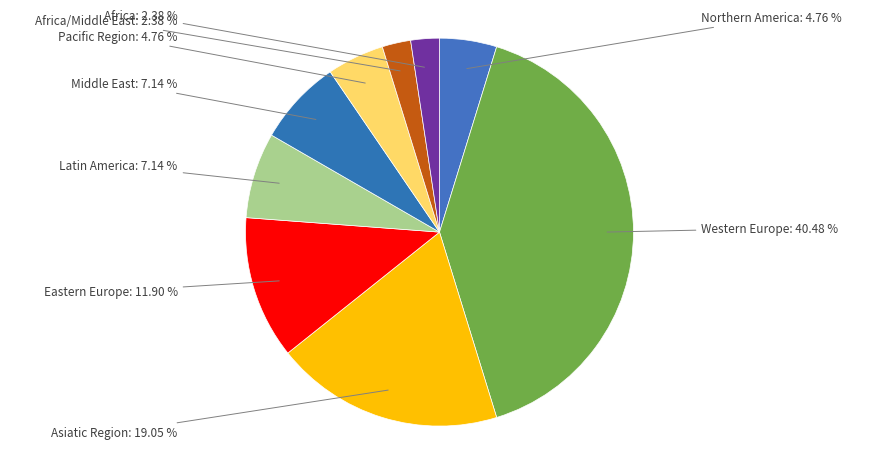

How many slices are in this pie chart?

9